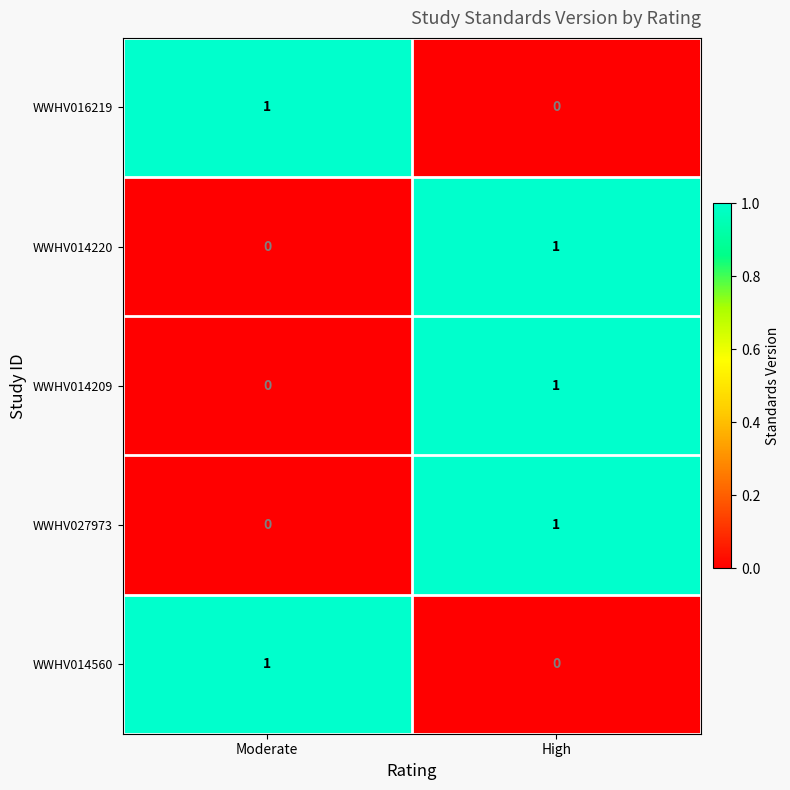

What is the greatest value displayed?

1